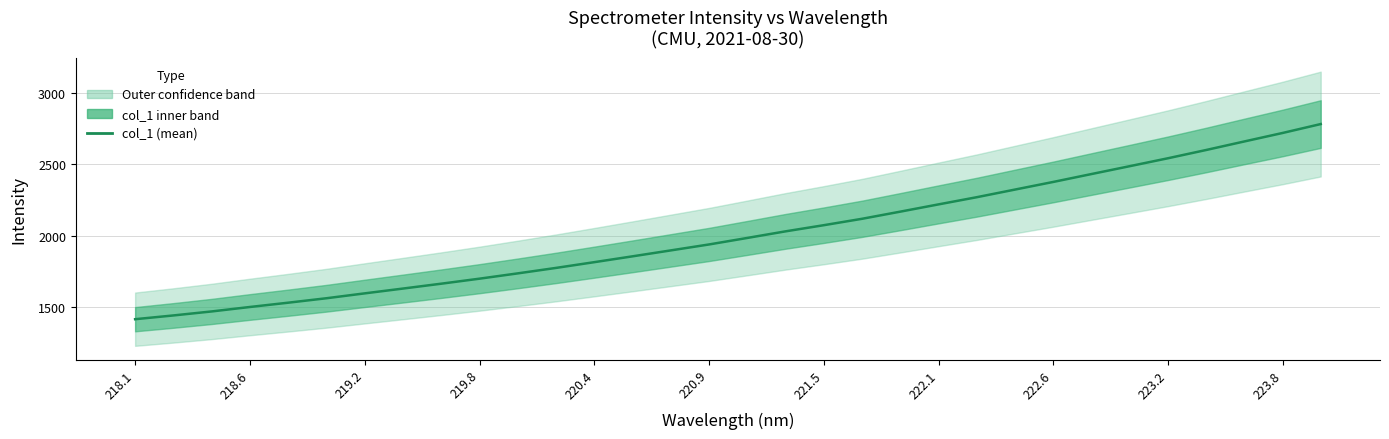

Which label corresponds to the smallest value in the chart?

218.1